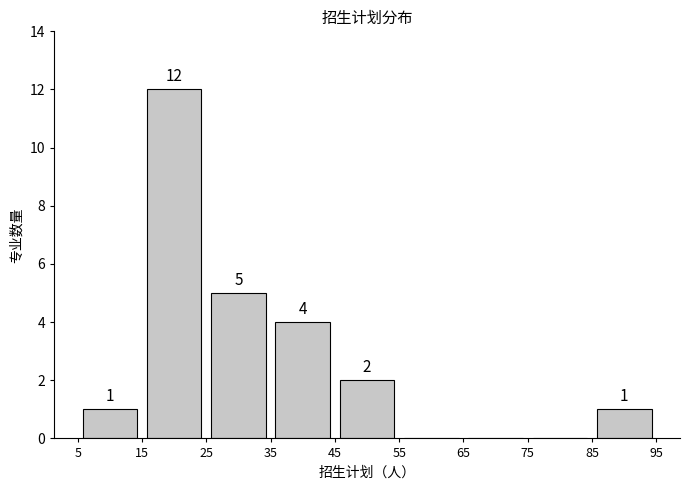

Which range on the x-axis has the tallest bar?

15 to 25